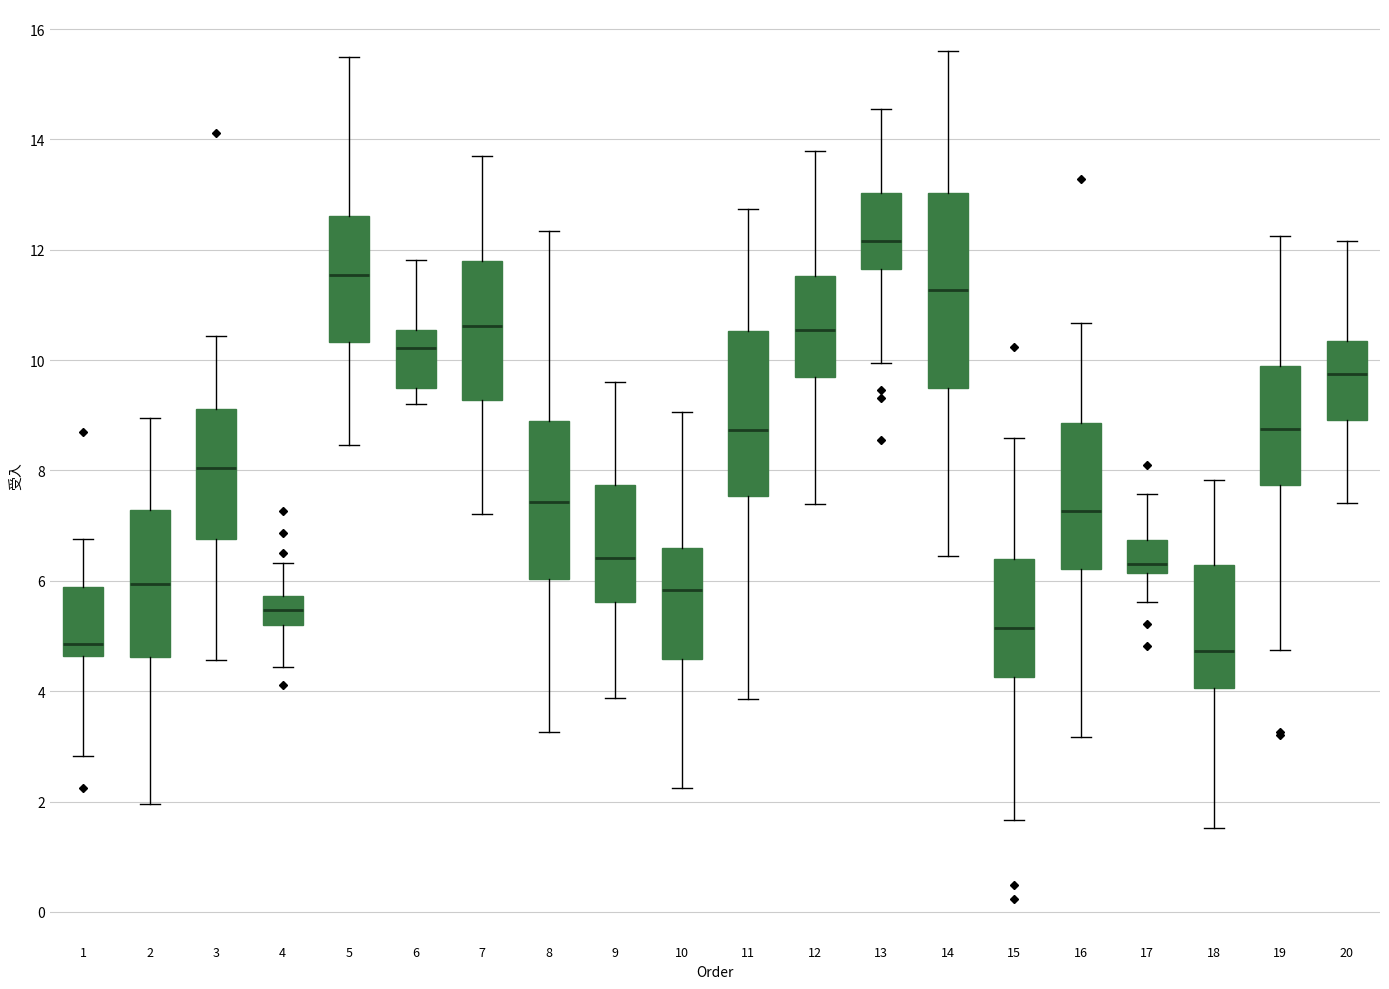

Reading left to right, read every box against the y-axis: the position of its median line, the range the box covers, and the ends of its whiskers. The values are not printed on the chart, so give them approximately, as read against the axis.

1: median 4.8, box 4.6 to 5.8, whiskers 2.8 to 6.8
2: median 6.0, box 4.6 to 7.2, whiskers 2.0 to 9.0
3: median 8.0, box 6.8 to 9.2, whiskers 4.6 to 10.4
4: median 5.4, box 5.2 to 5.8, whiskers 4.4 to 6.4
5: median 11.6, box 10.4 to 12.6, whiskers 8.4 to 15.4
6: median 10.2, box 9.6 to 10.6, whiskers 9.2 to 11.8
7: median 10.6, box 9.2 to 11.8, whiskers 7.2 to 13.6
8: median 7.4, box 6.0 to 8.8, whiskers 3.2 to 12.4
9: median 6.4, box 5.6 to 7.8, whiskers 3.8 to 9.6
10: median 5.8, box 4.6 to 6.6, whiskers 2.2 to 9.0
11: median 8.8, box 7.6 to 10.6, whiskers 3.8 to 12.8
12: median 10.6, box 9.8 to 11.6, whiskers 7.4 to 13.8
13: median 12.2, box 11.6 to 13.0, whiskers 10.0 to 14.6
14: median 11.2, box 9.4 to 13.0, whiskers 6.4 to 15.6
15: median 5.2, box 4.2 to 6.4, whiskers 1.6 to 8.6
16: median 7.2, box 6.2 to 8.8, whiskers 3.2 to 10.6
17: median 6.2 (just above the box's lower edge), box 6.2 to 6.8, whiskers 5.6 to 7.6
18: median 4.8, box 4.0 to 6.2, whiskers 1.6 to 7.8
19: median 8.8, box 7.8 to 9.8, whiskers 4.8 to 12.2
20: median 9.8, box 9.0 to 10.4, whiskers 7.4 to 12.2